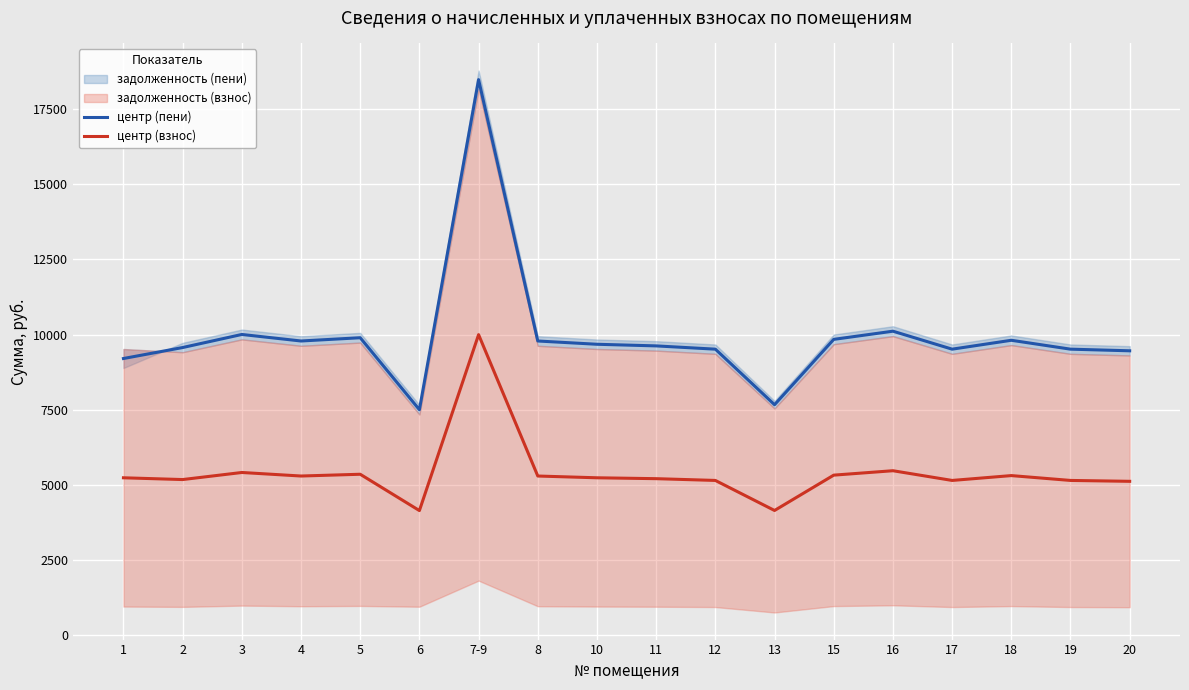

Read the центр (взнос) value at 13.

4146.2